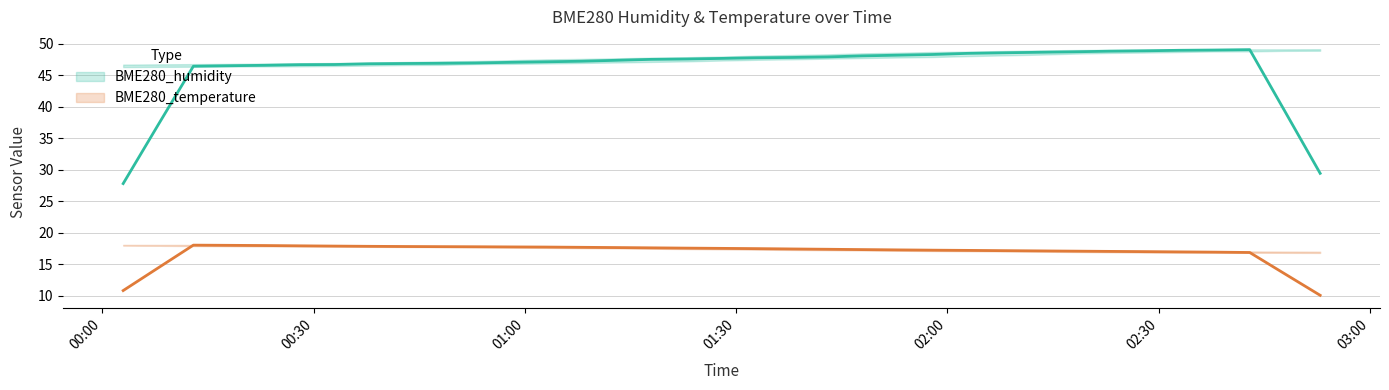

Reading left to right, transcribe all the data shown in this chart.

BME280_humidity: 46.4	46.4	46.3	46.8	46.4	46.8	46.8	46.8	46.9	47.0	47.0	46.9	47.1	47.4	47.4	47.5	47.7	47.8	47.7	47.9	48.0	48.0	48.2	48.5	48.4	48.5	48.9	48.7	48.9	48.8	49.0	49.2	49.1	49.1	49.1
BME280_temperature: 18.1	18.1	18.1	18.1	18.0	18.0	17.9	17.9	17.9	17.8	17.8	17.8	17.8	17.7	17.7	17.6	17.6	17.6	17.5	17.5	17.4	17.3	17.3	17.2	17.3	17.2	17.2	17.1	17.1	17.1	17.0	17.0	16.9	16.9	16.8